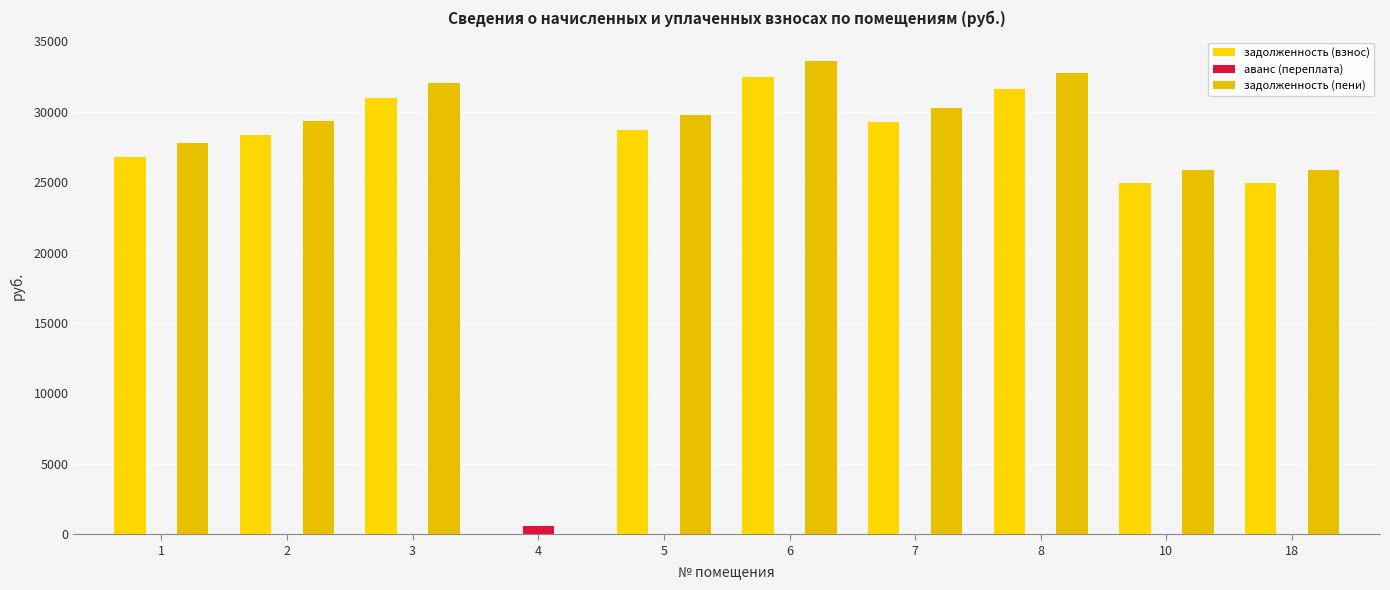

Read the задолженность (взнос) value at 2.

28361.3